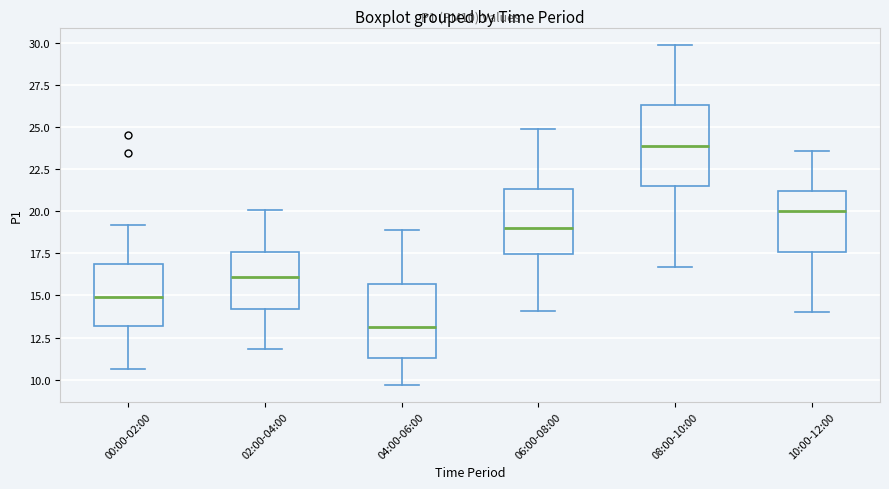

Reading left to right, read every box against the y-axis: the position of its median line, the range the box covers, and the ends of its whiskers. The values are not printed on the chart, so give them approximately, as read against the axis.

00:00-02:00: median 15.0, box 13.0 to 17.0, whiskers 10.5 to 19.0
02:00-04:00: median 16.0, box 14.0 to 17.5, whiskers 12.0 to 20.0
04:00-06:00: median 13.0, box 11.5 to 15.5, whiskers 9.5 to 19.0
06:00-08:00: median 19.0, box 17.5 to 21.5, whiskers 14.0 to 25.0
08:00-10:00: median 24.0, box 21.5 to 26.5, whiskers 16.5 to 30.0
10:00-12:00: median 20.0, box 17.5 to 21.0, whiskers 14.0 to 23.5